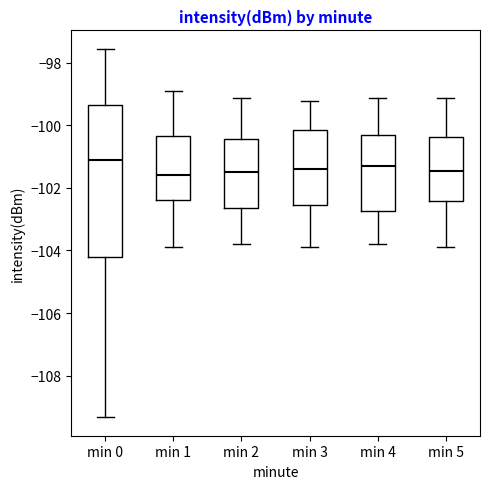

Reading left to right, read every box against the y-axis: the position of its median line, the range the box covers, and the ends of its whiskers. The values are not printed on the chart, so give them approximately, as read against the axis.

min 0: median -101.2, box -104.2 to -99.4, whiskers -109.4 to -97.6
min 1: median -101.6, box -102.4 to -100.4, whiskers -103.8 to -99.0
min 2: median -101.6, box -102.6 to -100.4, whiskers -103.8 to -99.2
min 3: median -101.4, box -102.6 to -100.2, whiskers -103.8 to -99.2
min 4: median -101.2, box -102.8 to -100.4, whiskers -103.8 to -99.2
min 5: median -101.4, box -102.4 to -100.4, whiskers -103.8 to -99.2